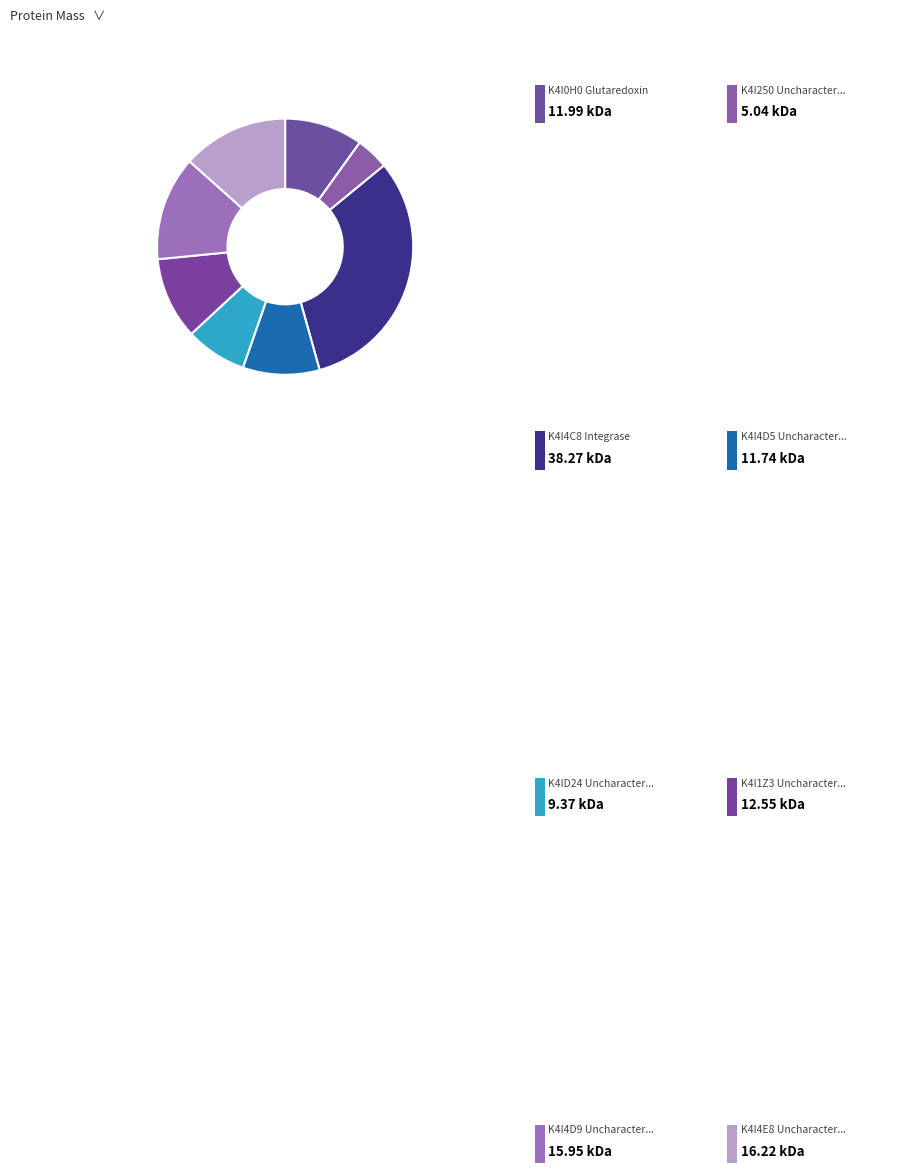

How many slices are in this pie chart?

8